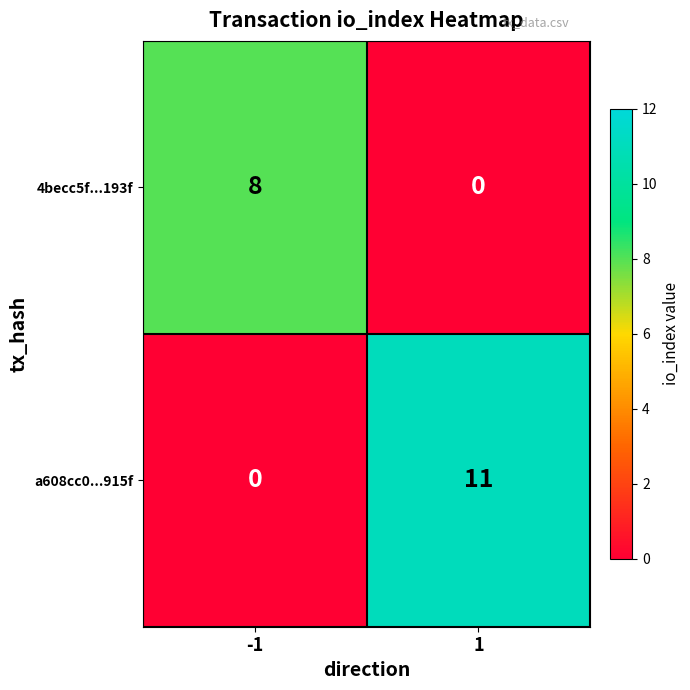

Which series has the largest range (max minus min)?

a608cc0...915f